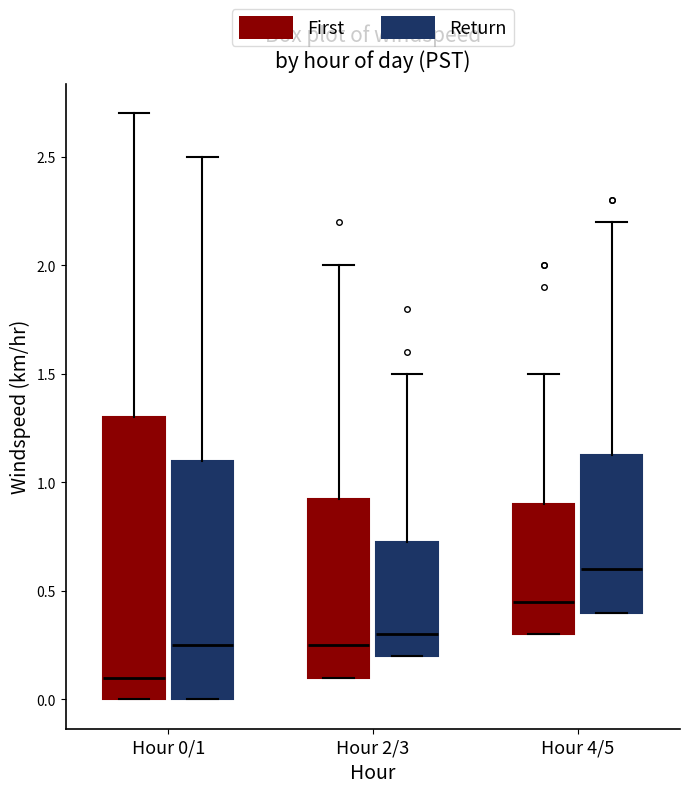

Which box is the tallest, from its lower edge to its upper edge?

Hour 0/1 (First)